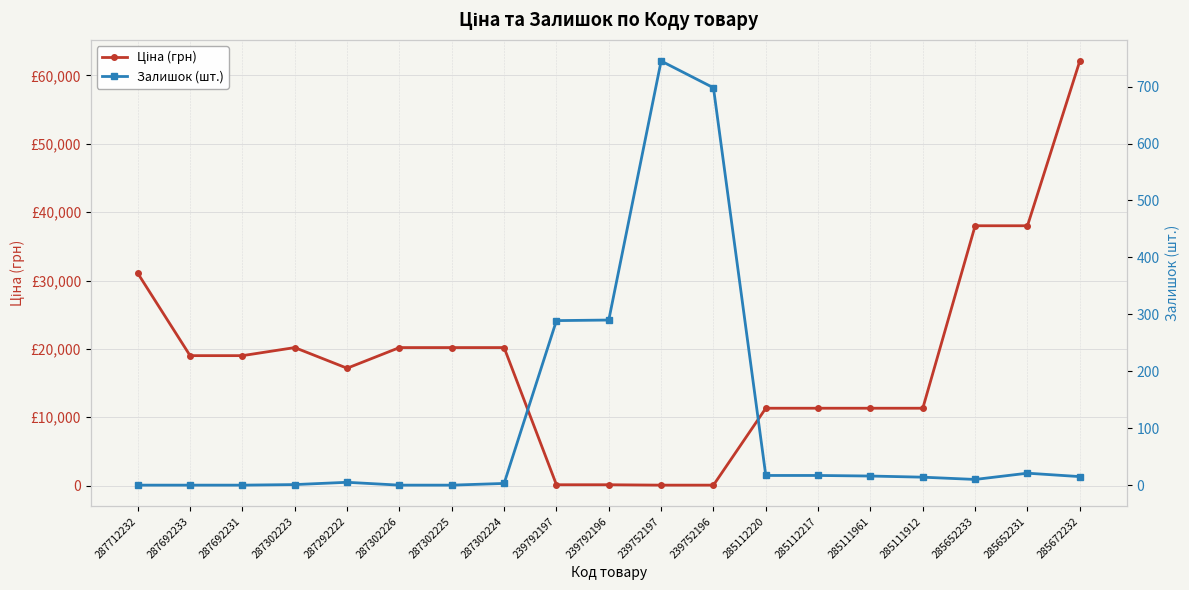

After their last crossing, which series has the higher values: Ціна (грн) or Залишок (шт.)?

Ціна (грн)